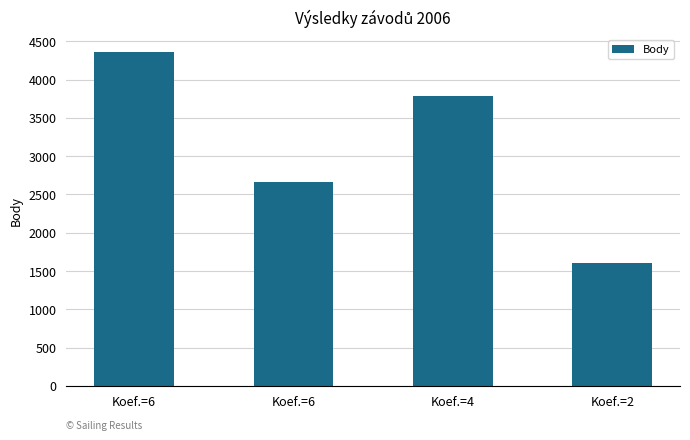

List the labels in order of value, smallest first.

Koef.=2, Koef.=6, Koef.=4, Koef.=6